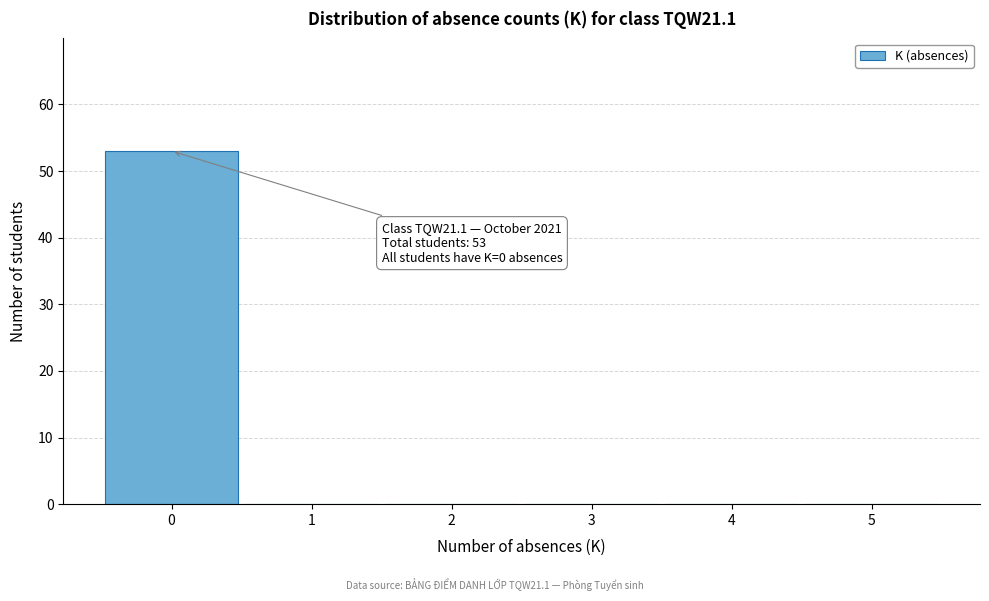

Which range on the x-axis has the tallest bar?

-0.5 to 0.5